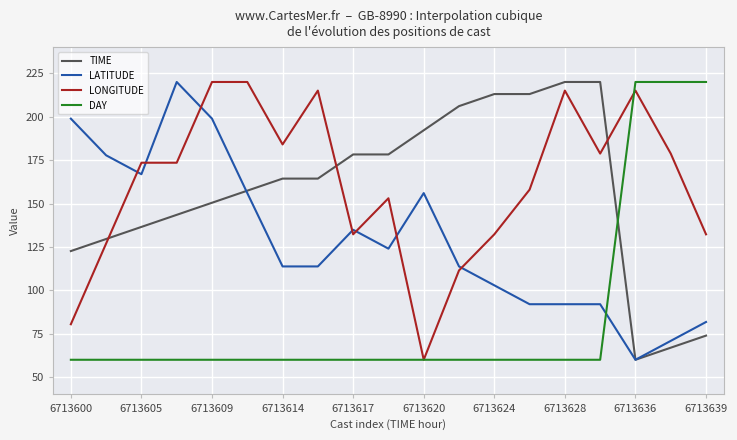

Which series ends up on top after the final intersection of DAY and LATITUDE?

DAY